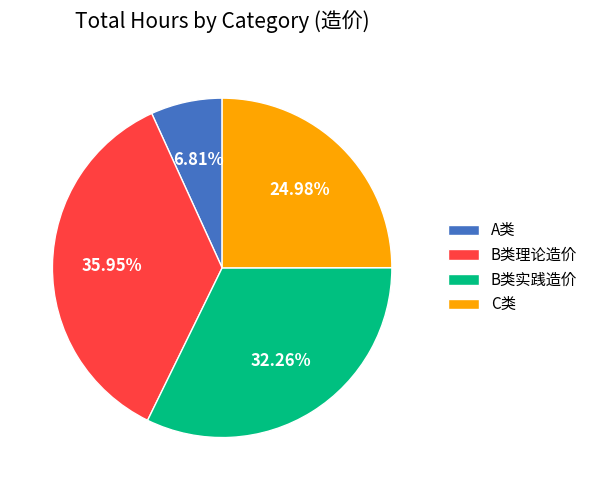

To the nearest percent, what portion does A类 represent?

7%